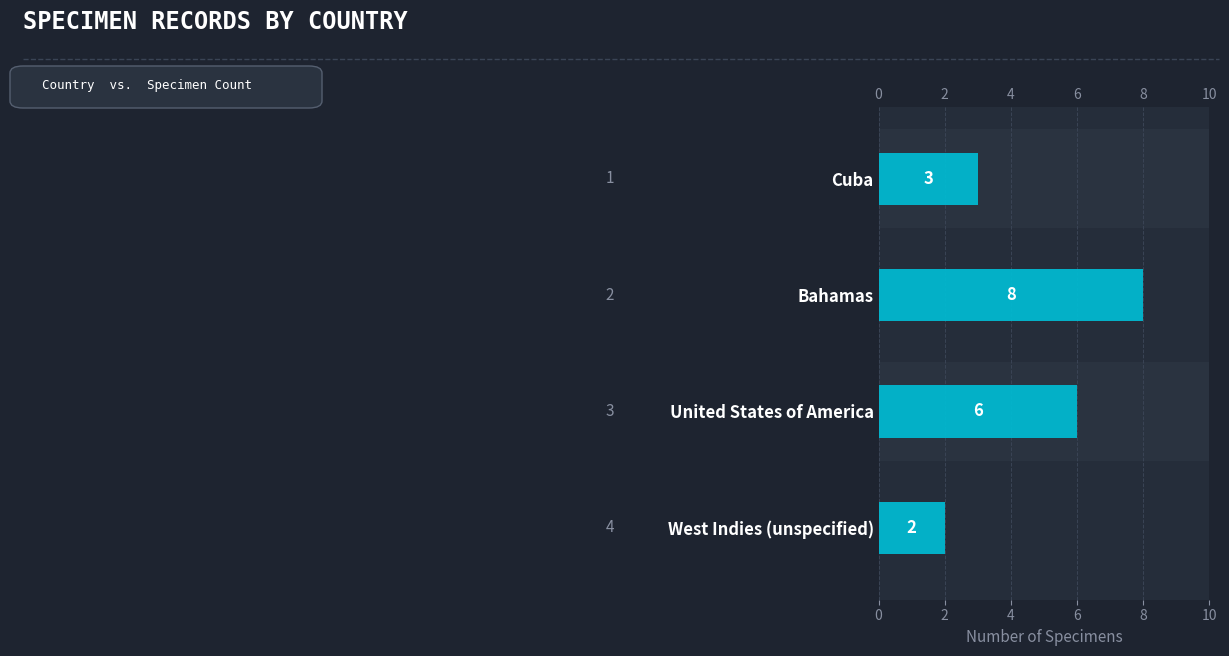

What is the average value?

5